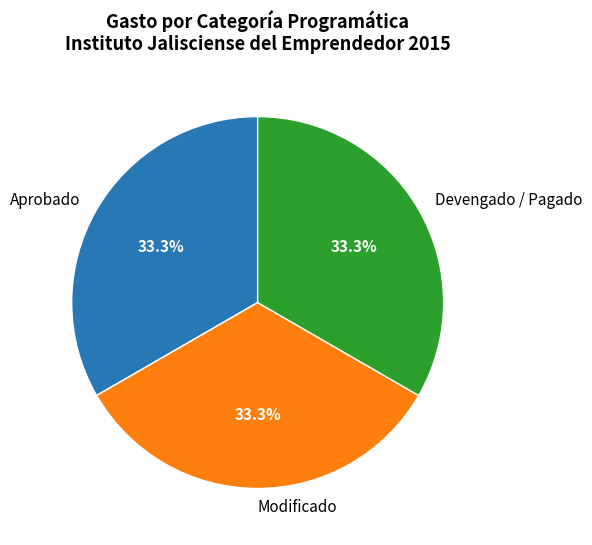

Approximately how many times larger is the value at Devengado / Pagado compared to Aprobado?

1.0